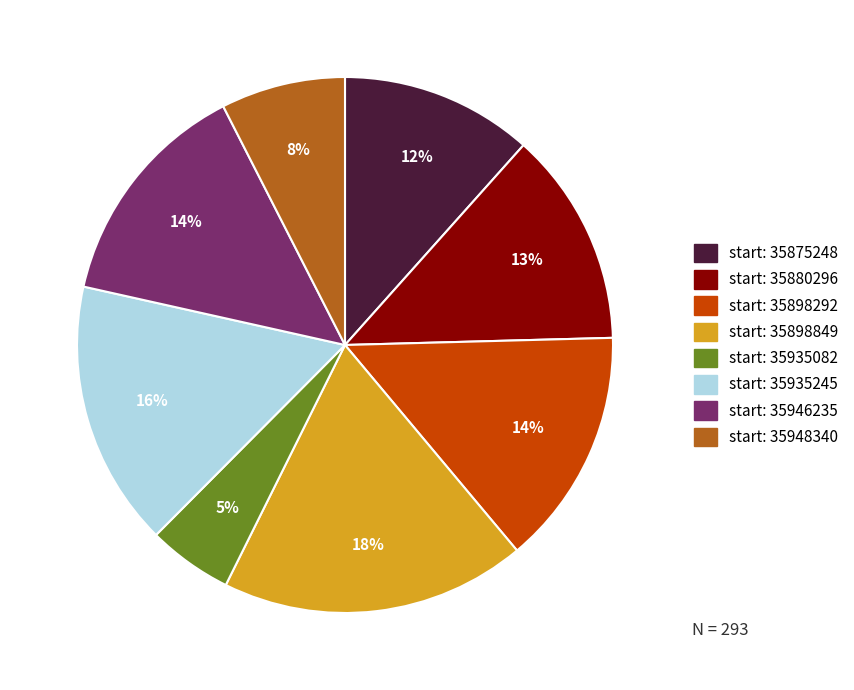

Is there a majority slice in this chart?

No